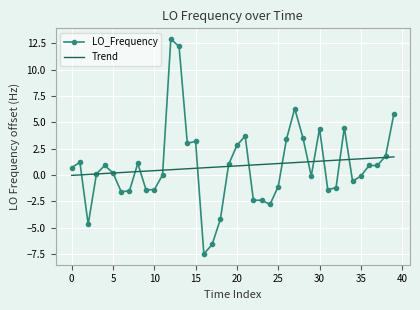

Which series has the largest range (max minus min)?

LO_Frequency